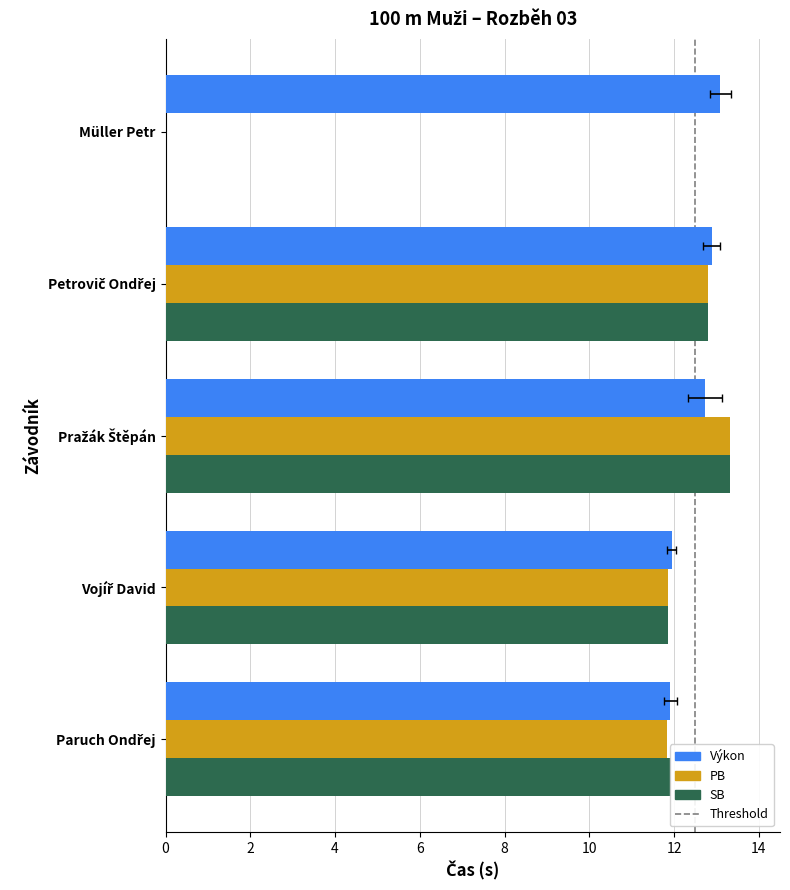

What is the difference between the maximum and minimum values in the PB series?

13.3